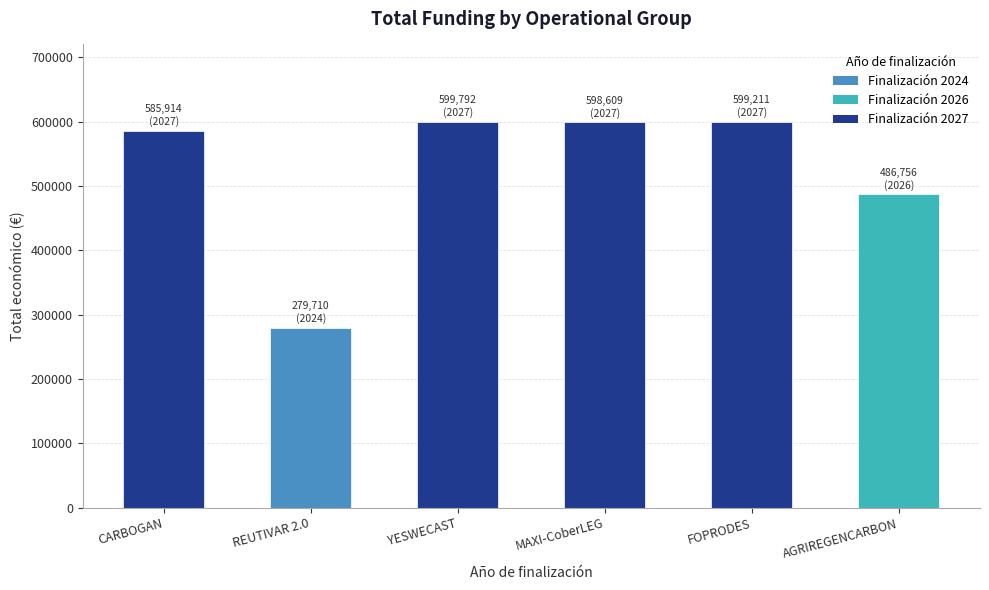

At which label is the value closest to 439751?

AGRIREGENCARBON